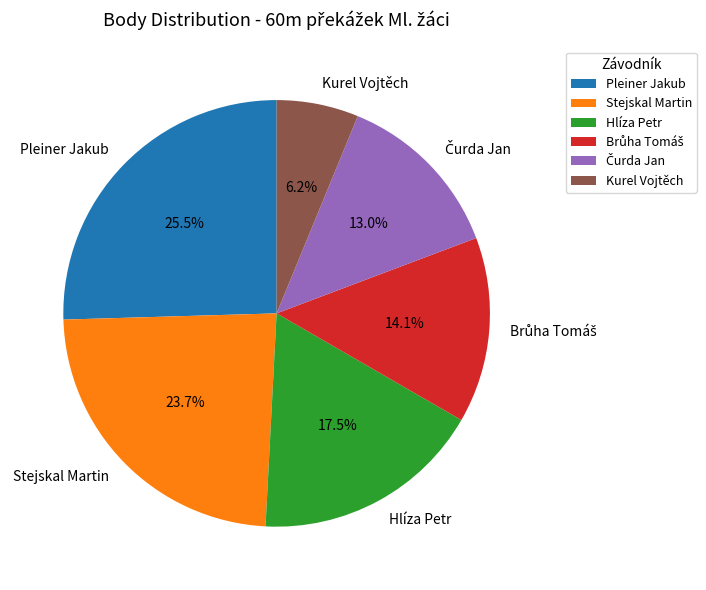

Which has a higher value, Pleiner Jakub or Kurel Vojtěch?

Pleiner Jakub